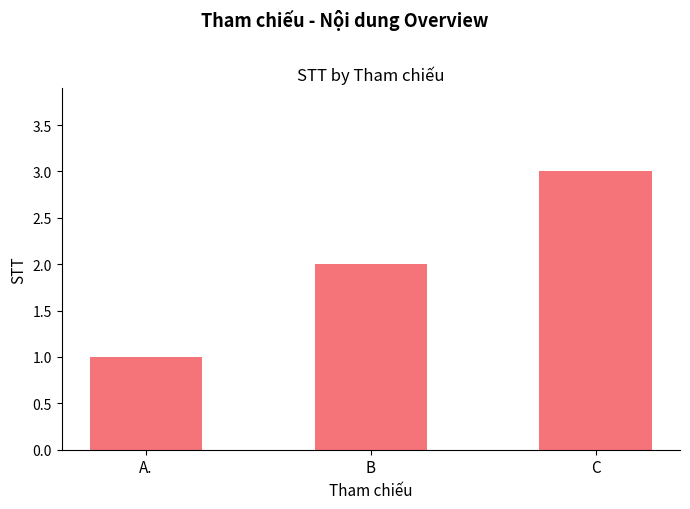

What is the label of the 2nd bar from the right?

B